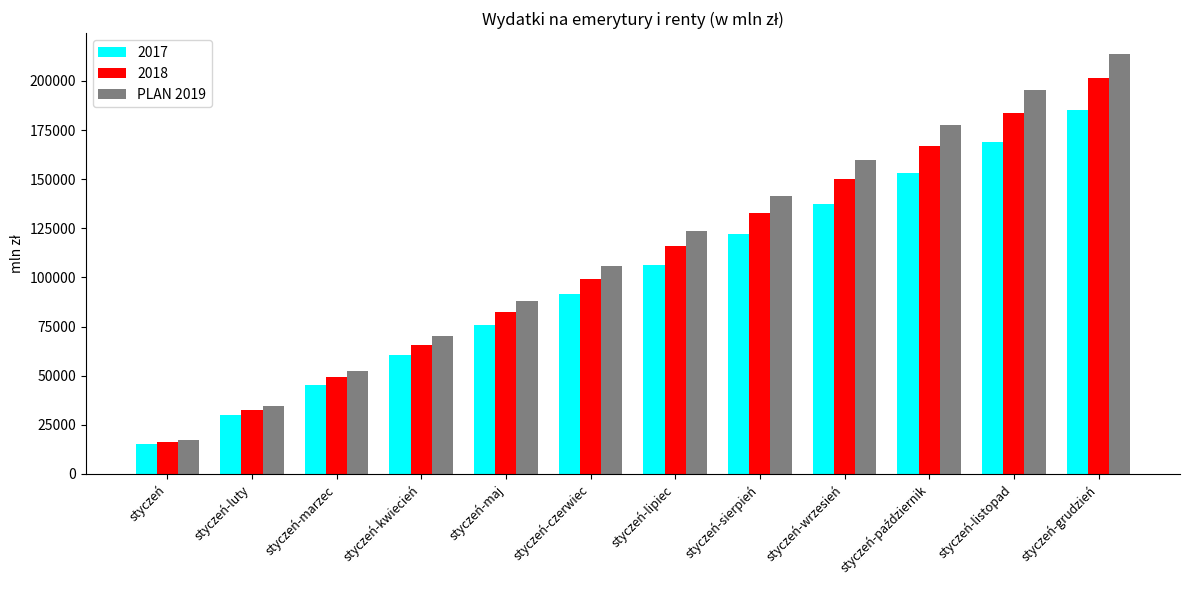

Which category has the highest value across all series?

styczeń-grudzień